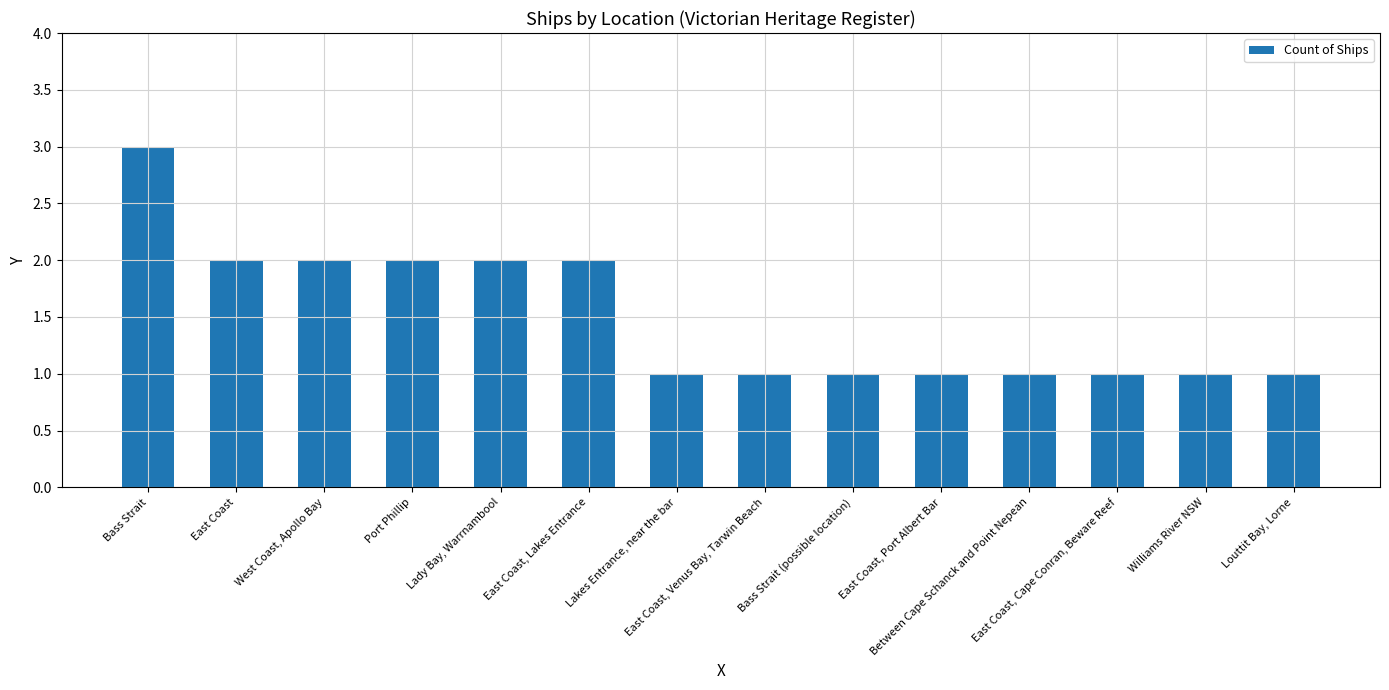

What is the label of the 11th bar from the left?

Between Cape Schanck and Point Nepean